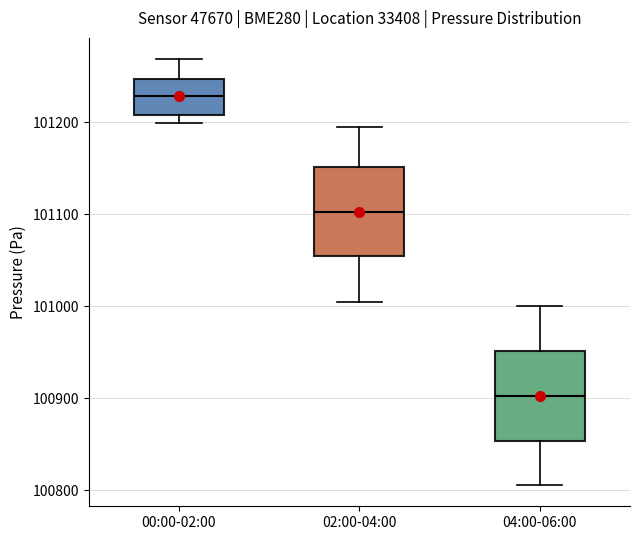

Where does the median line of the box for 00:00-02:00 sit on the y-axis? The values are not printed on the chart, so give them approximately, as read against the axis.

101230